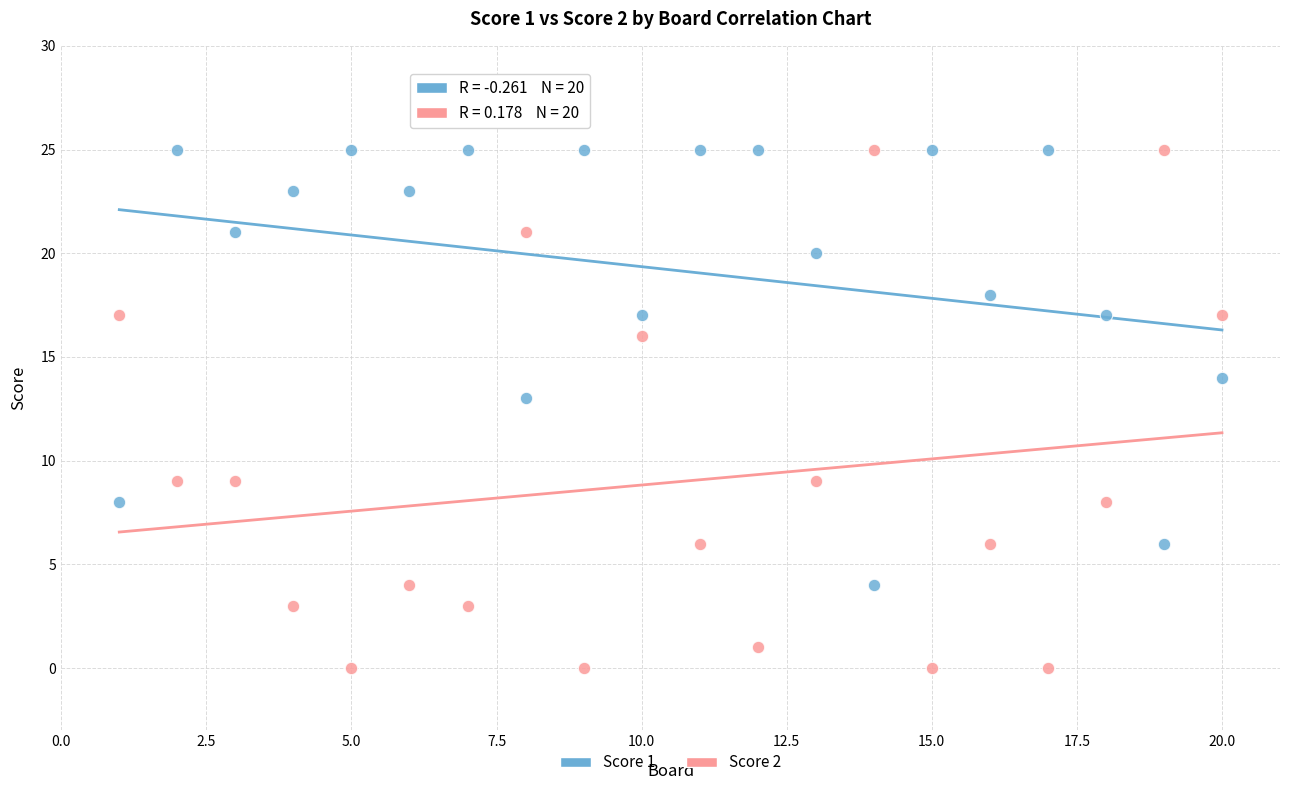

Which series contains the lowest Y value?

Score 2